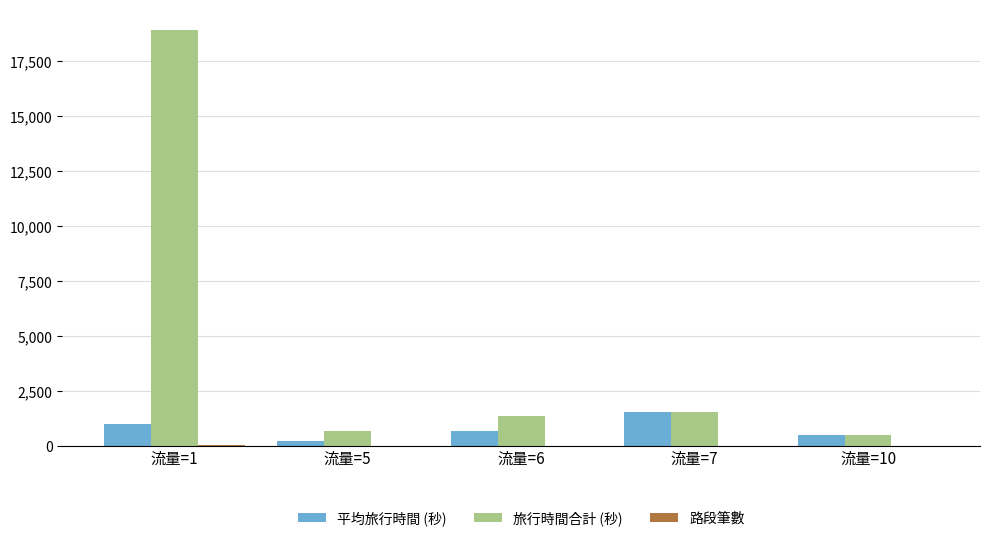

What is the maximum value shown in the chart?

18912.0